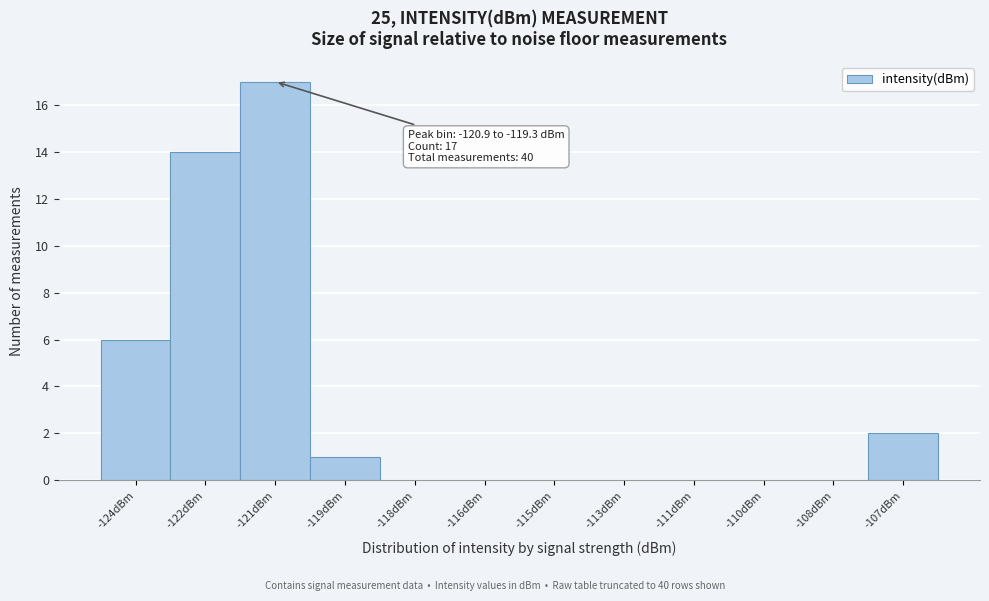

Reading left to right, what are all the values shown in this chart?

-124dBm=6	-122dBm=14	-121dBm=17	-119dBm=1	-118dBm=0	-116dBm=0	-115dBm=0	-113dBm=0	-111dBm=0	-110dBm=0	-108dBm=0	-107dBm=2